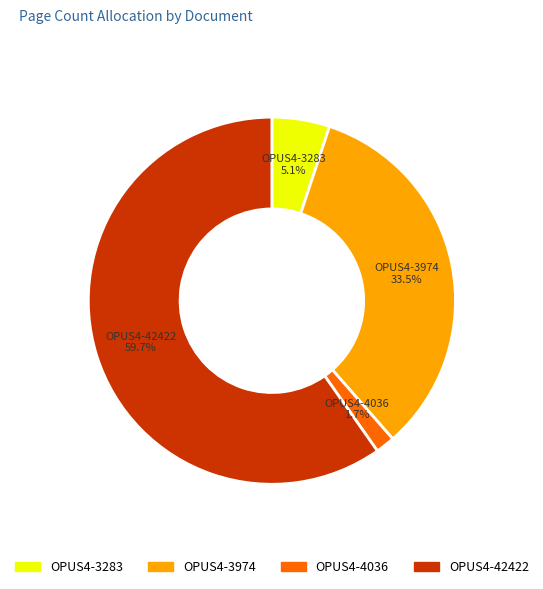

What is the largest slice in the pie chart?

OPUS4-42422